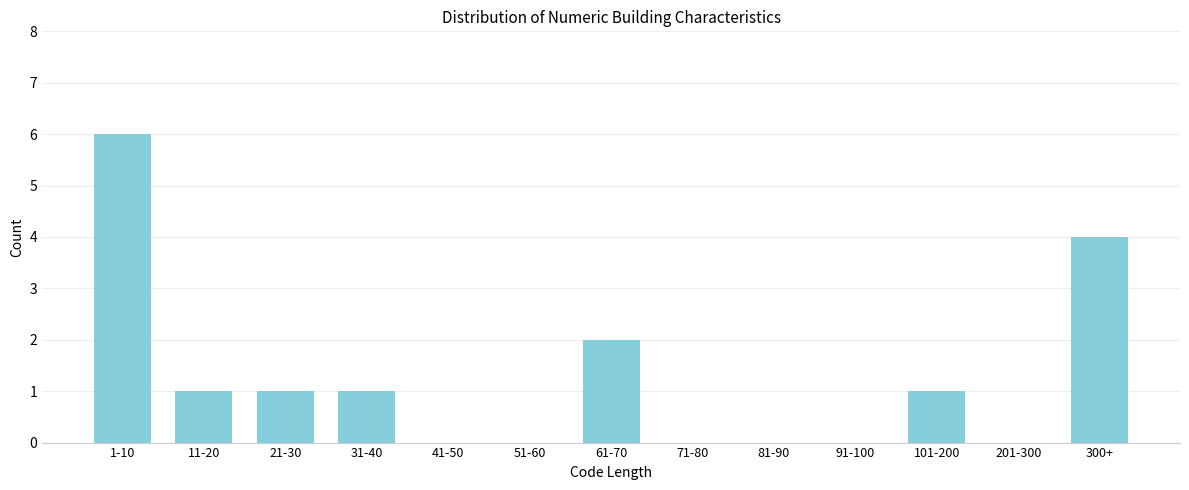

Reading left to right, what are all the values shown in this chart?

1-10=6	11-20=1	21-30=1	31-40=1	41-50=0	51-60=0	61-70=2	71-80=0	81-90=0	91-100=0	101-200=1	201-300=0	300+=4